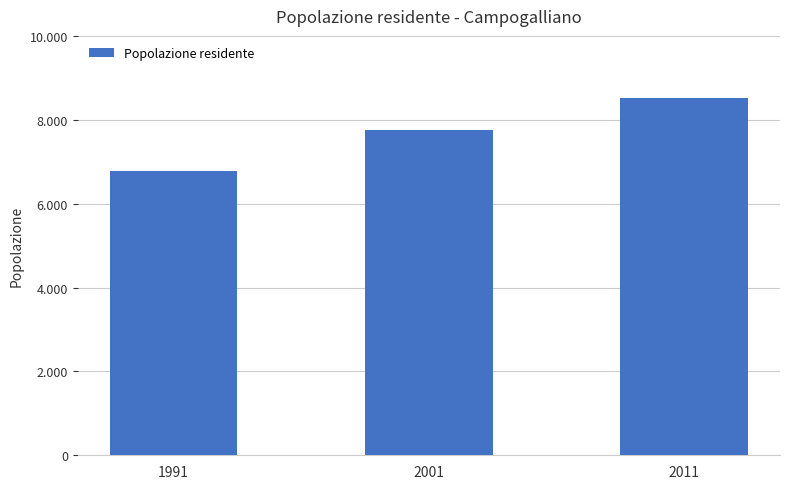

Does the chart contain any negative values?

No